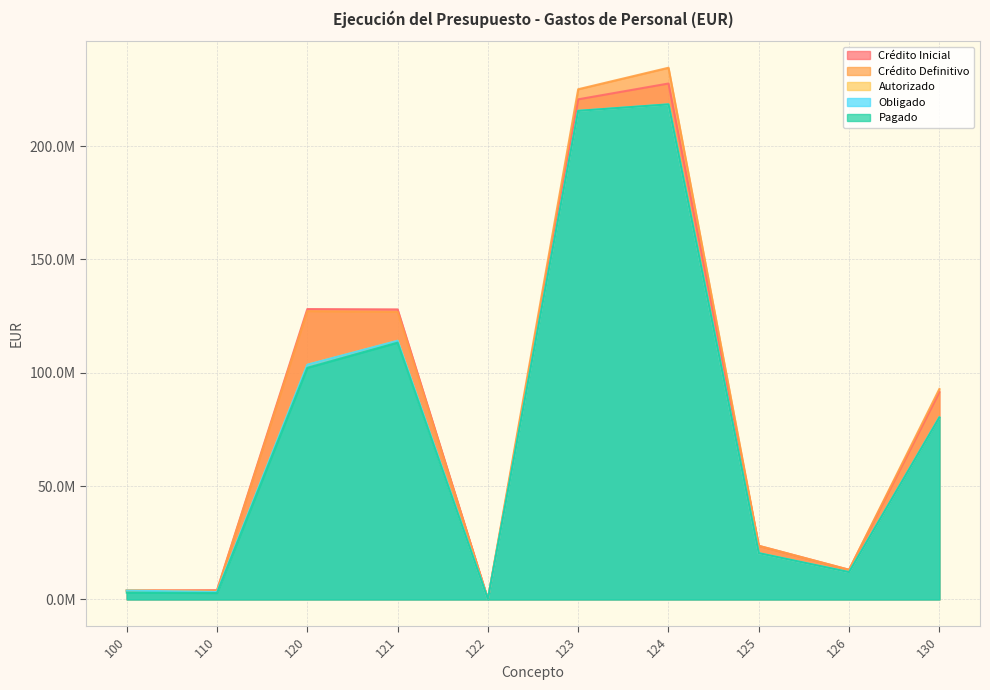

The value of Crédito Inicial at 122 is 46161.0. True or false?

False